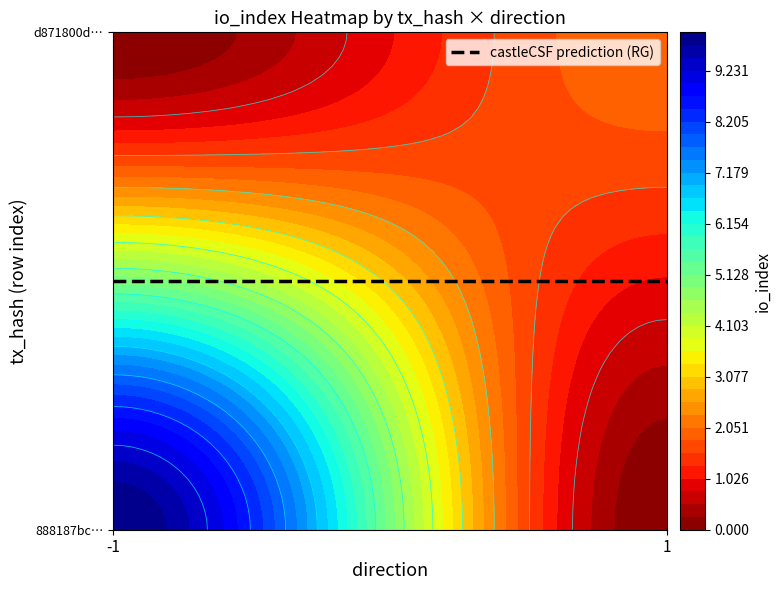

At how many categories does at least one series exceed 8?

1